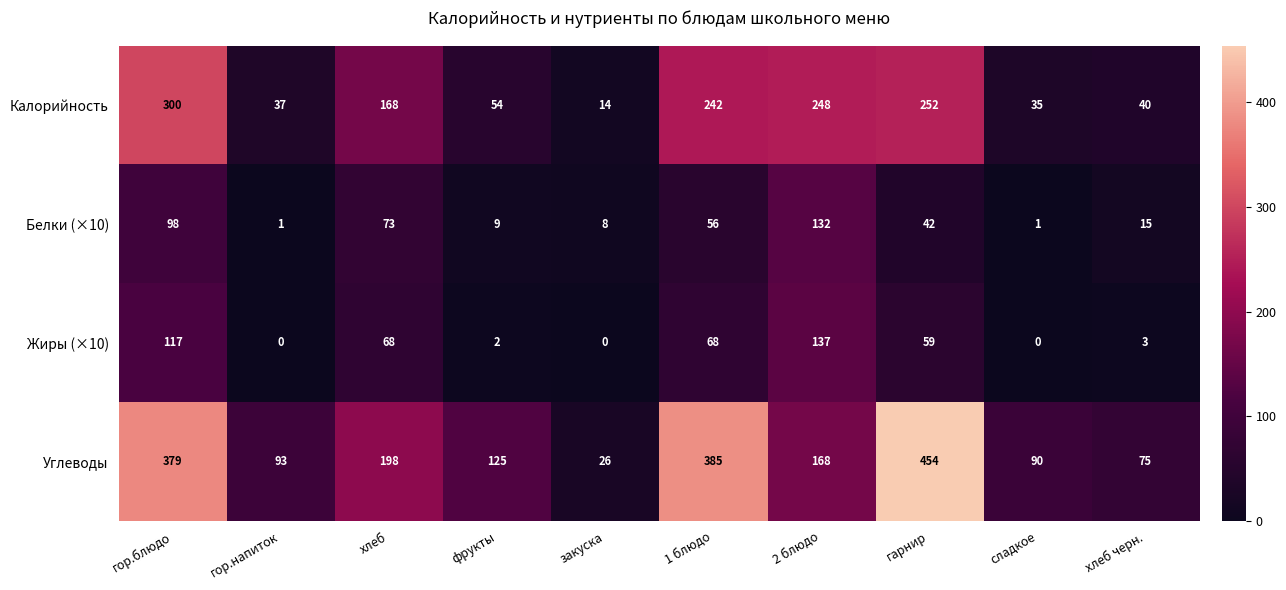

What is the total value across all series at 2 блюдо?

685